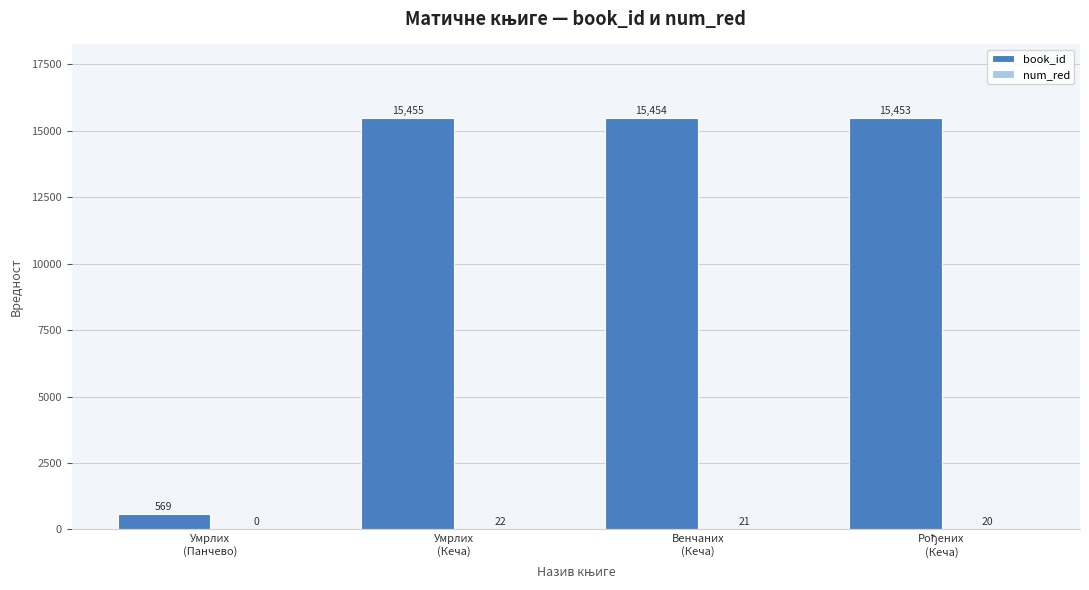

How many categories are shown in the chart?

4